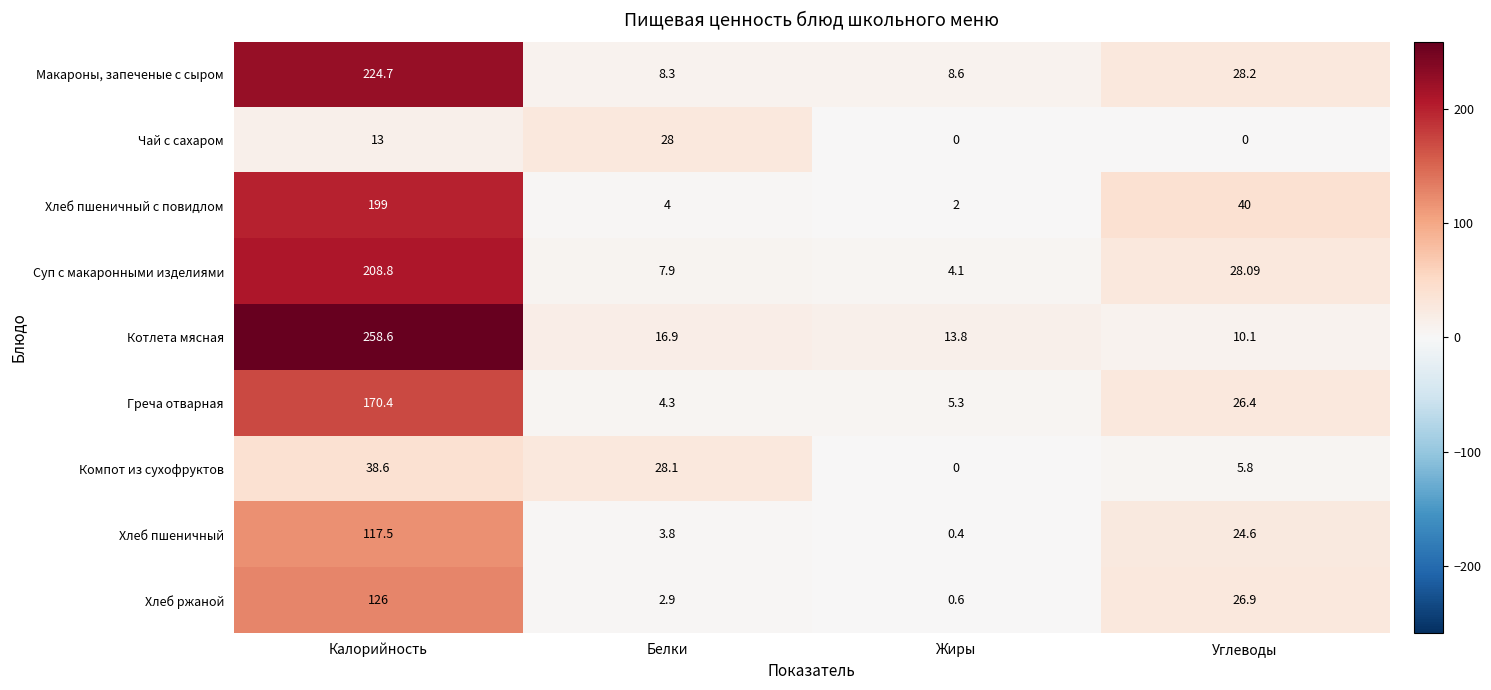

Which category has the highest value in the Чай с сахаром series?

Белки